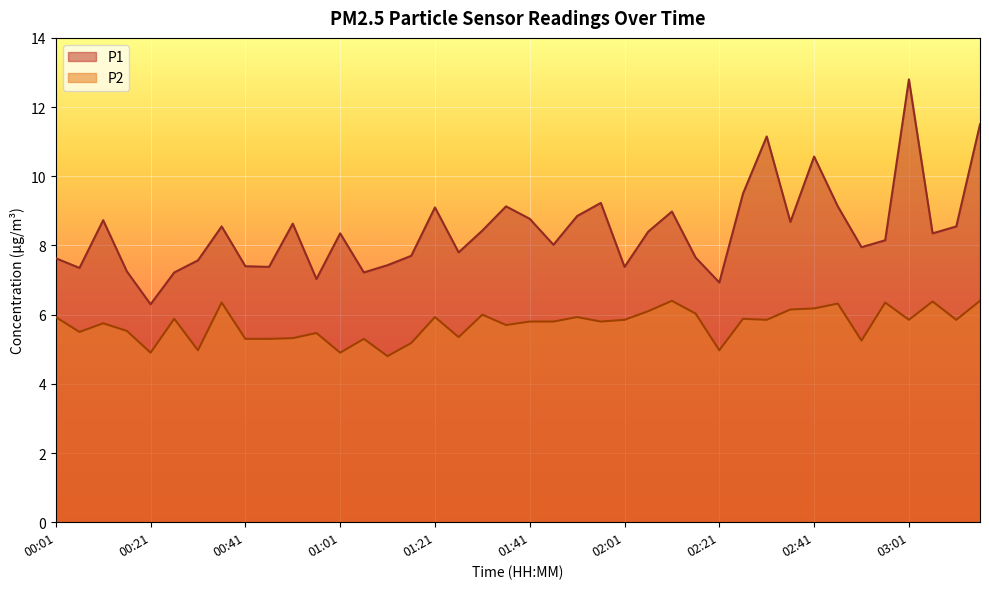

How many data points in P2 are less than 5?

5